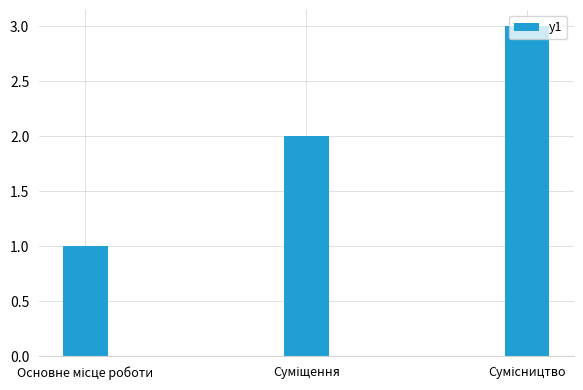

What is the greatest value displayed?

3